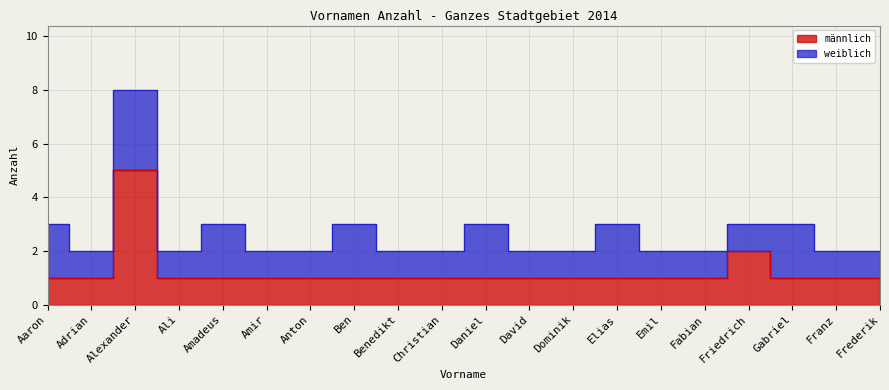

The value at Anton is 1. True or false?

True